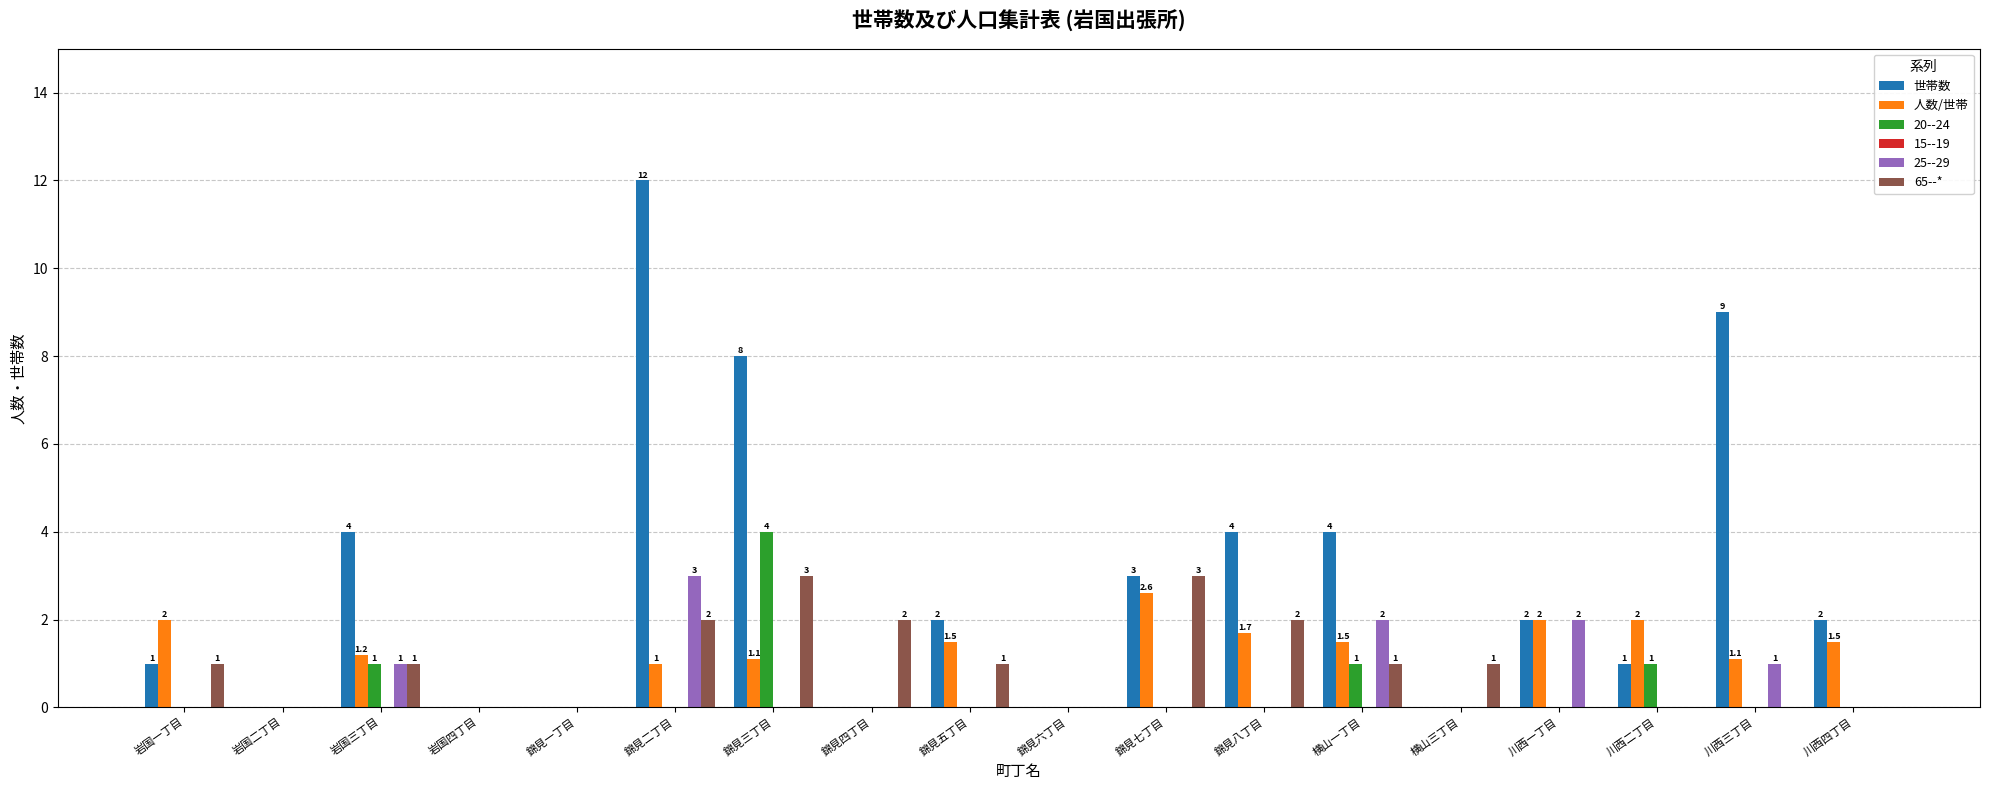

At which label does 20--24 reach its peak?

錦見三丁目